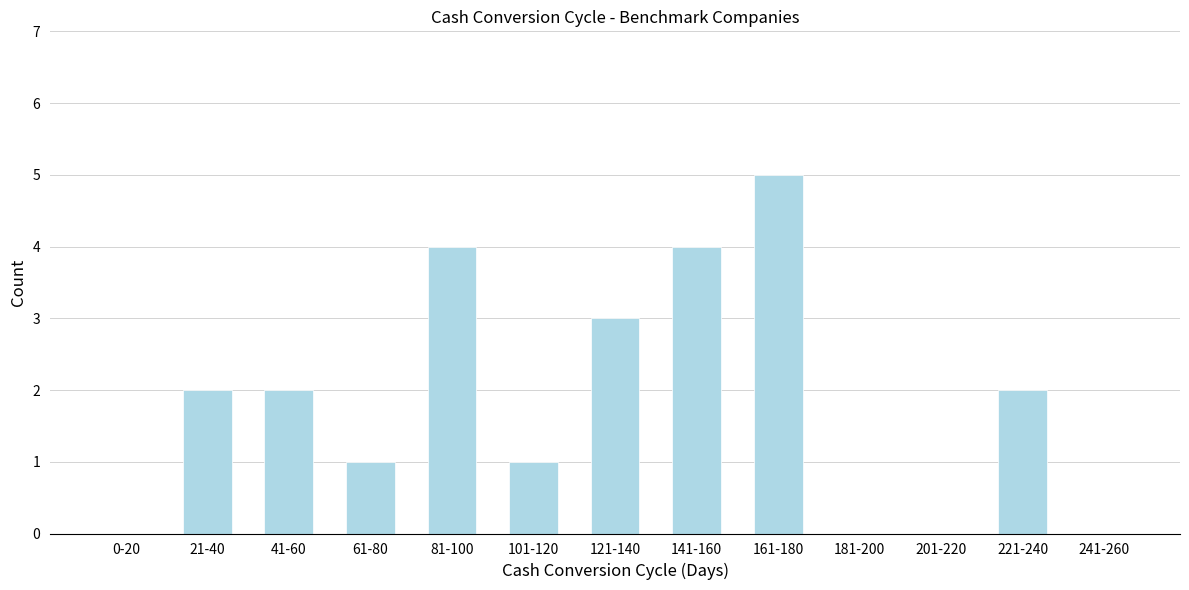

Reading right to left, list all the values displayed in this chart.

241-260=0	221-240=2	201-220=0	181-200=0	161-180=5	141-160=4	121-140=3	101-120=1	81-100=4	61-80=1	41-60=2	21-40=2	0-20=0